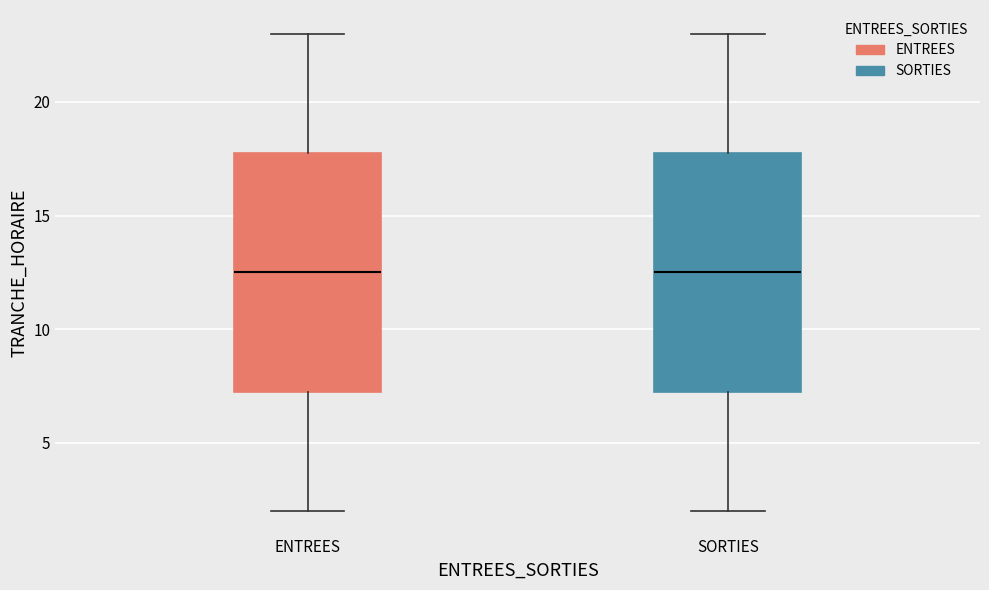

Reading left to right, transcribe this box plot: for each box, give where its median line is, the range the box spans, and where its two whiskers end, as read against the y-axis. The values are not printed on the chart, so give them approximately, as read against the axis.

ENTREES: median 12.5, box 7.5 to 18.0, whiskers 2.0 to 23.0
SORTIES: median 12.5, box 7.5 to 18.0, whiskers 2.0 to 23.0